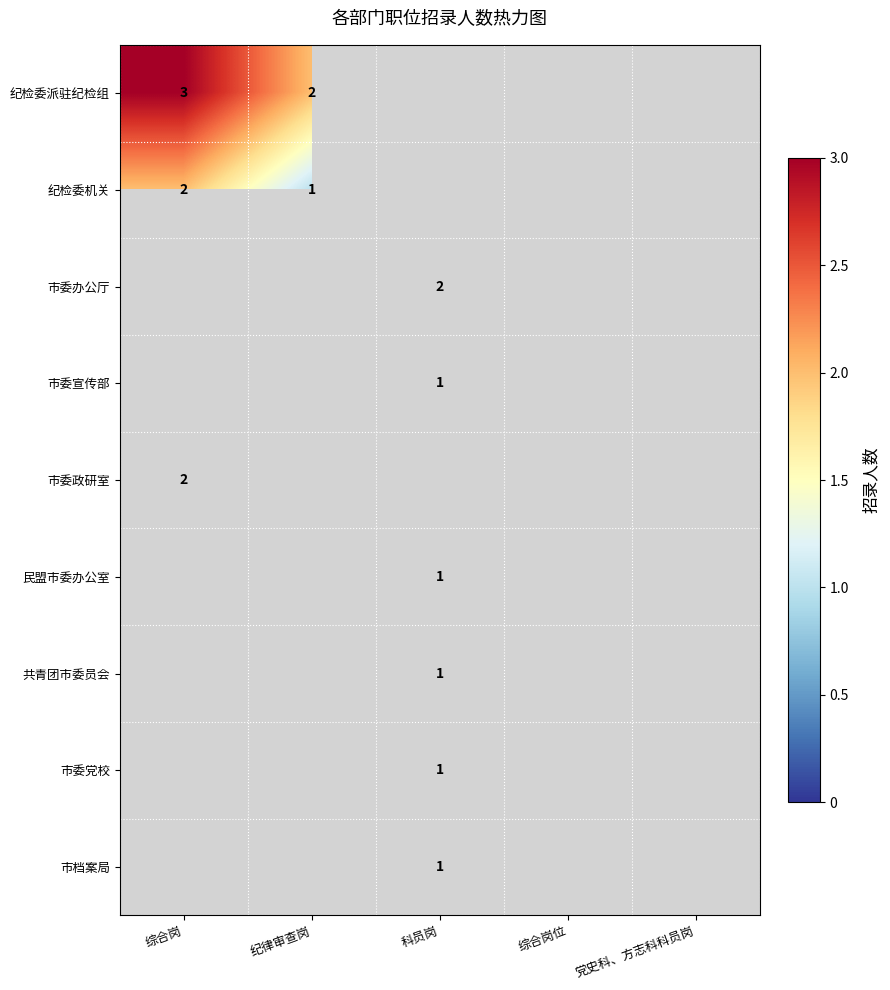

The 市委办公厅 series shows 3 at 科员岗. True or false?

False